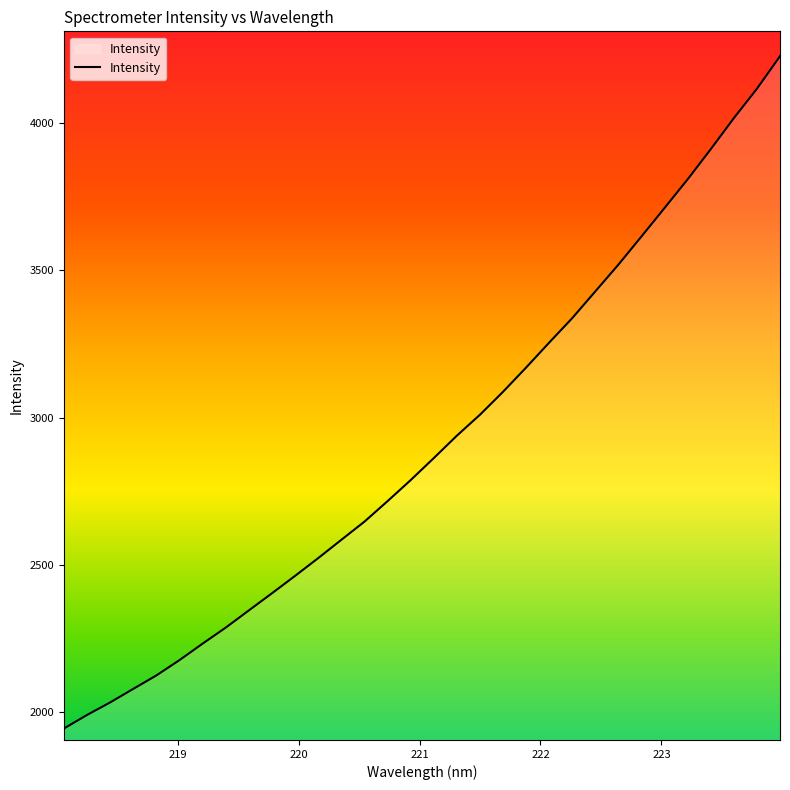

What is the sum of all values?

93349.3